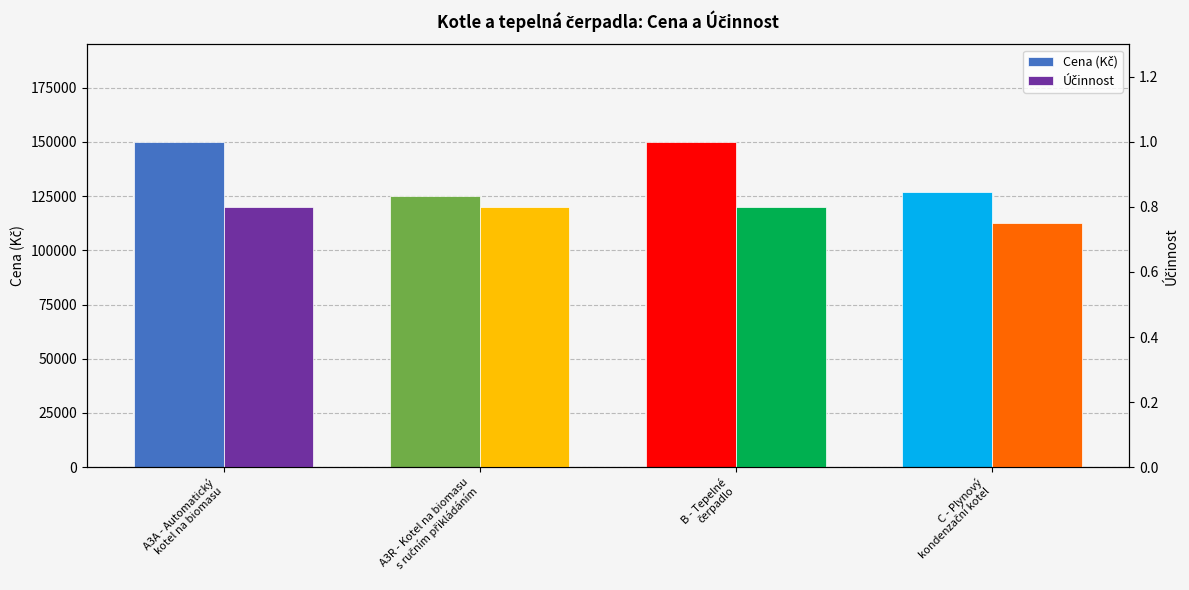

Which series has the widest spread of values?

Cena (Kč)